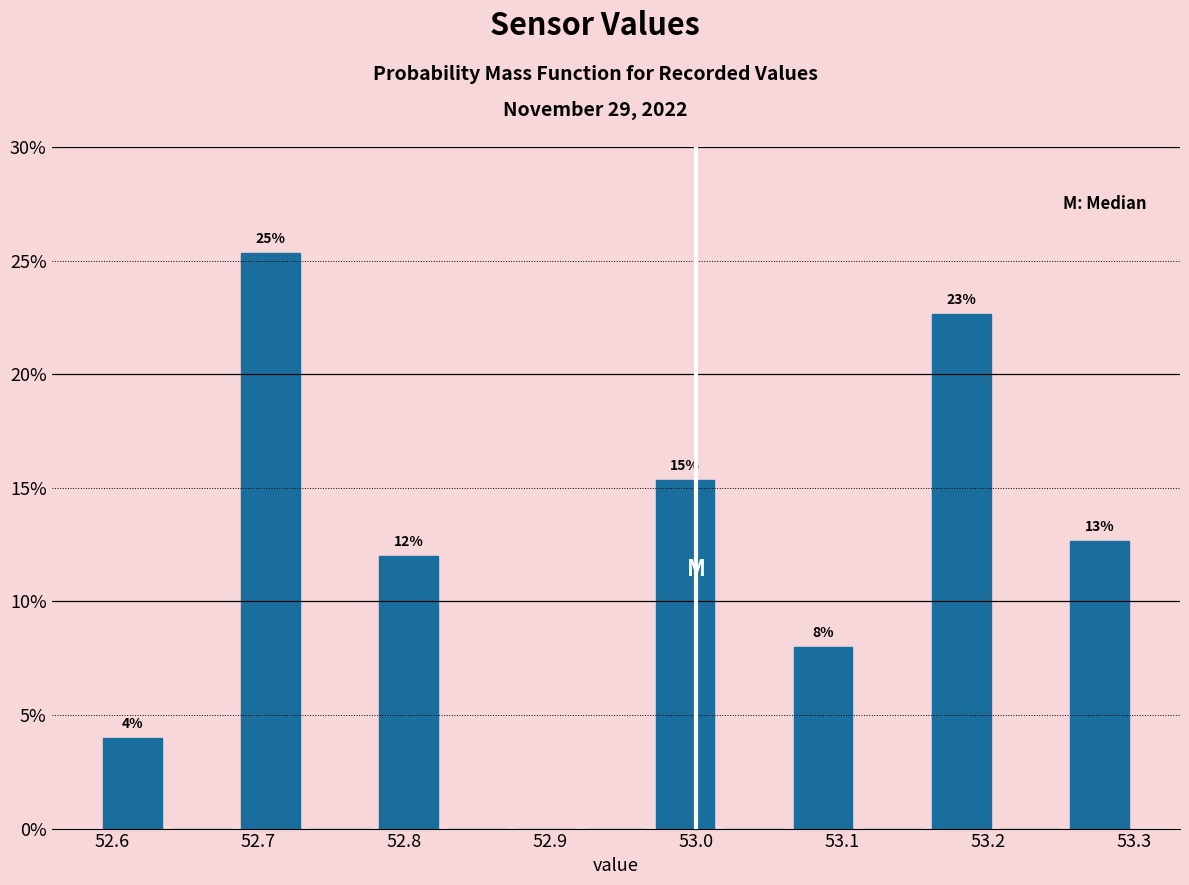

Which range on the x-axis has the tallest bar?

52.68 to 52.73